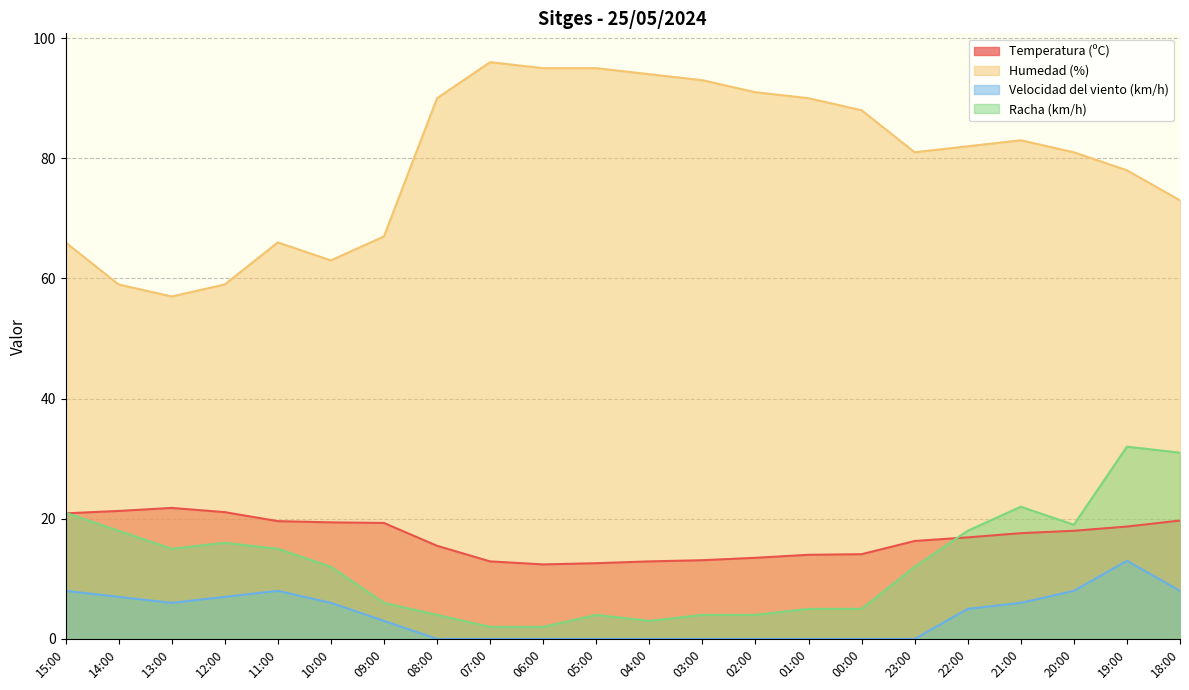

Reading right to left, list all the values displayed in this chart.

Temperatura (ºC): 19.7	18.7	18.0	17.6	16.9	16.3	14.1	14.0	13.5	13.1	12.9	12.6	12.4	12.9	15.5	19.3	19.4	19.6	21.1	21.8	21.3	20.9
Humedad (%): 73.0	78.0	81.0	83.0	82.0	81.0	88.0	90.0	91.0	93.0	94.0	95.0	95.0	96.0	90.0	67.0	63.0	66.0	59.0	57.0	59.0	66.0
Velocidad del viento (km/h): 8.0	13.0	8.0	6.0	5.0	0.0	0.0	0.0	0.0	0.0	0.0	0.0	0.0	0.0	0.0	3.0	6.0	8.0	7.0	6.0	7.0	8.0
Racha (km/h): 31.0	32.0	19.0	22.0	18.0	12.0	5.0	5.0	4.0	4.0	3.0	4.0	2.0	2.0	4.0	6.0	12.0	15.0	16.0	15.0	18.0	21.0